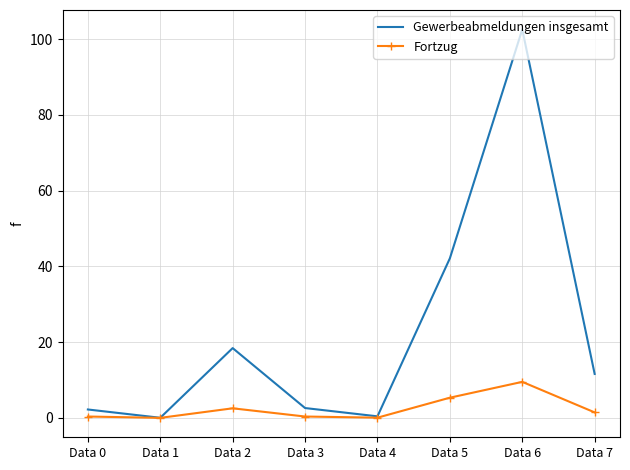

Between Data 2 and Data 3, which series saw the biggest shift?

Gewerbeabmeldungen insgesamt